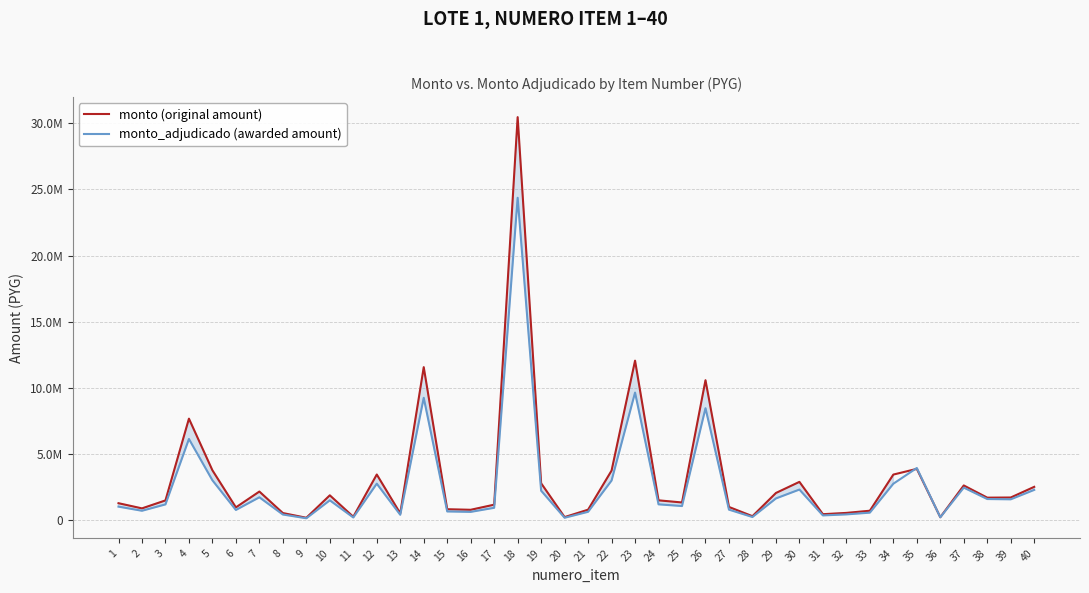

What is the value of the monto_adjudicado point at the 12th from the left?

2769200